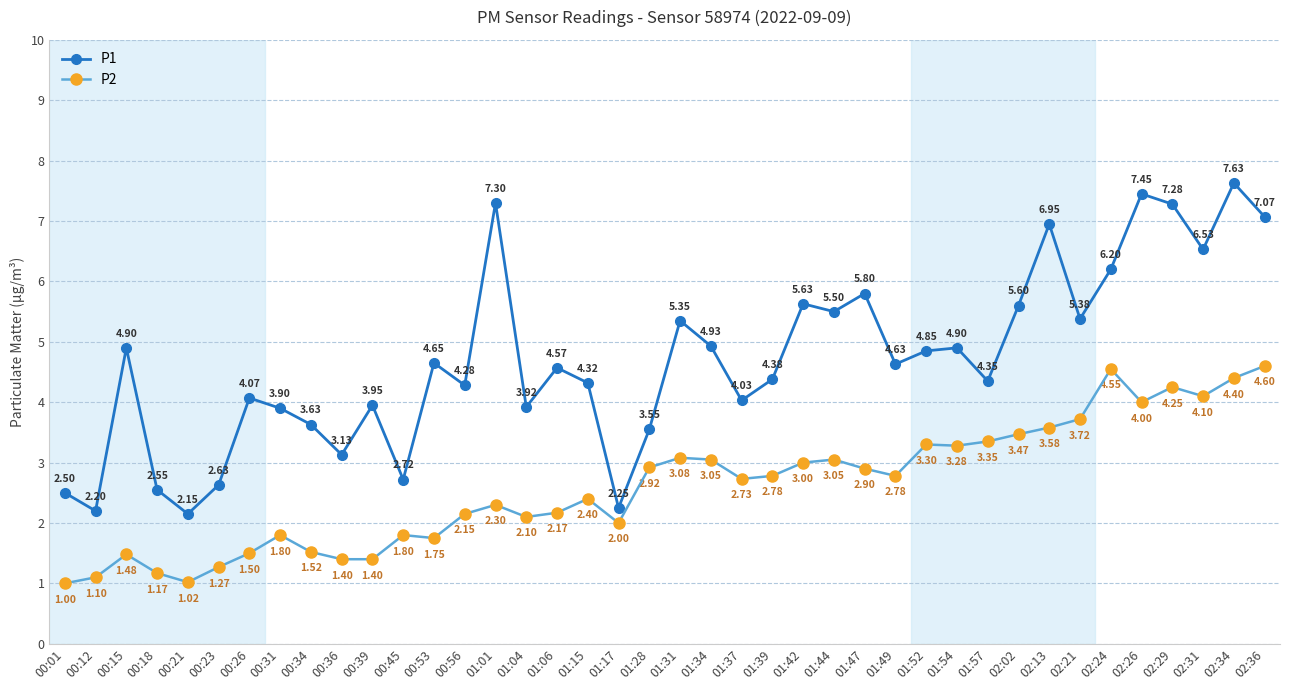

What is the approximate value of P2 at 00:36?

1.4